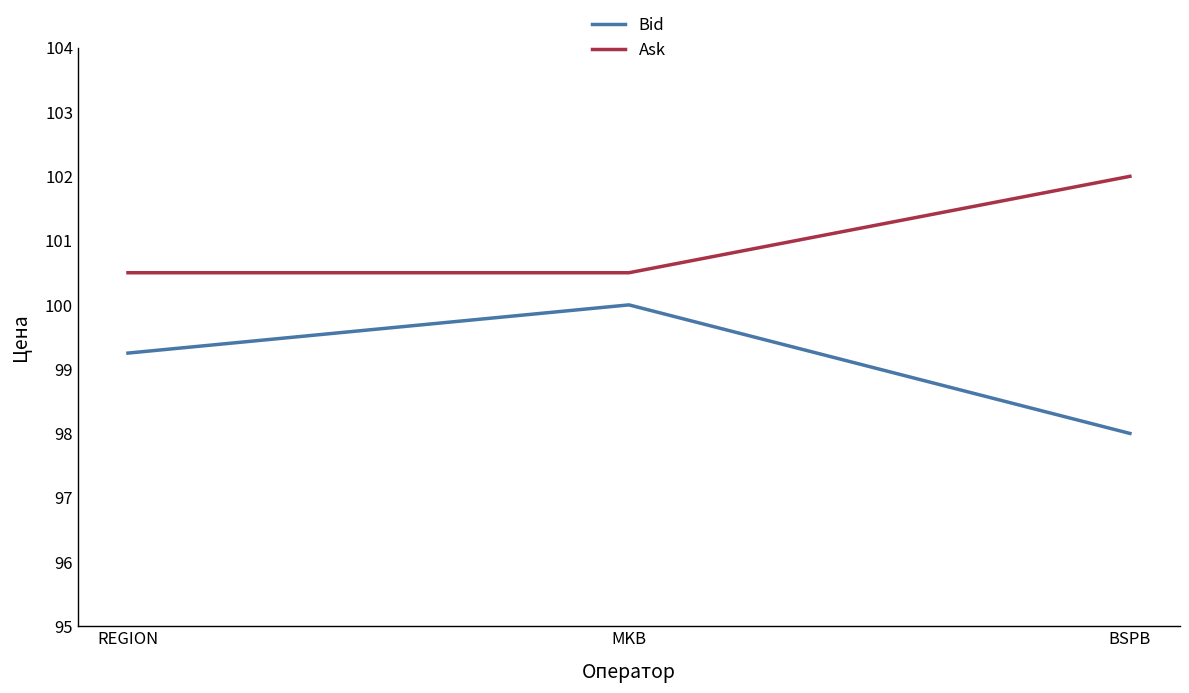

True or false: Bid has a value of 31.9 at BSPB.

False